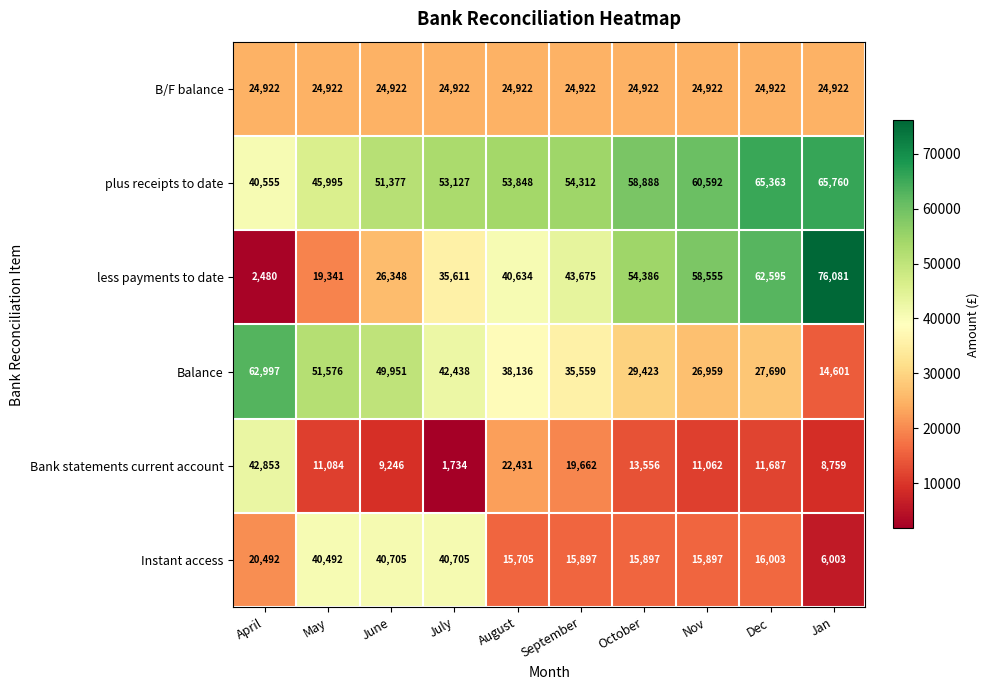

Is it true that B/F balance equals 10482 at October?

False